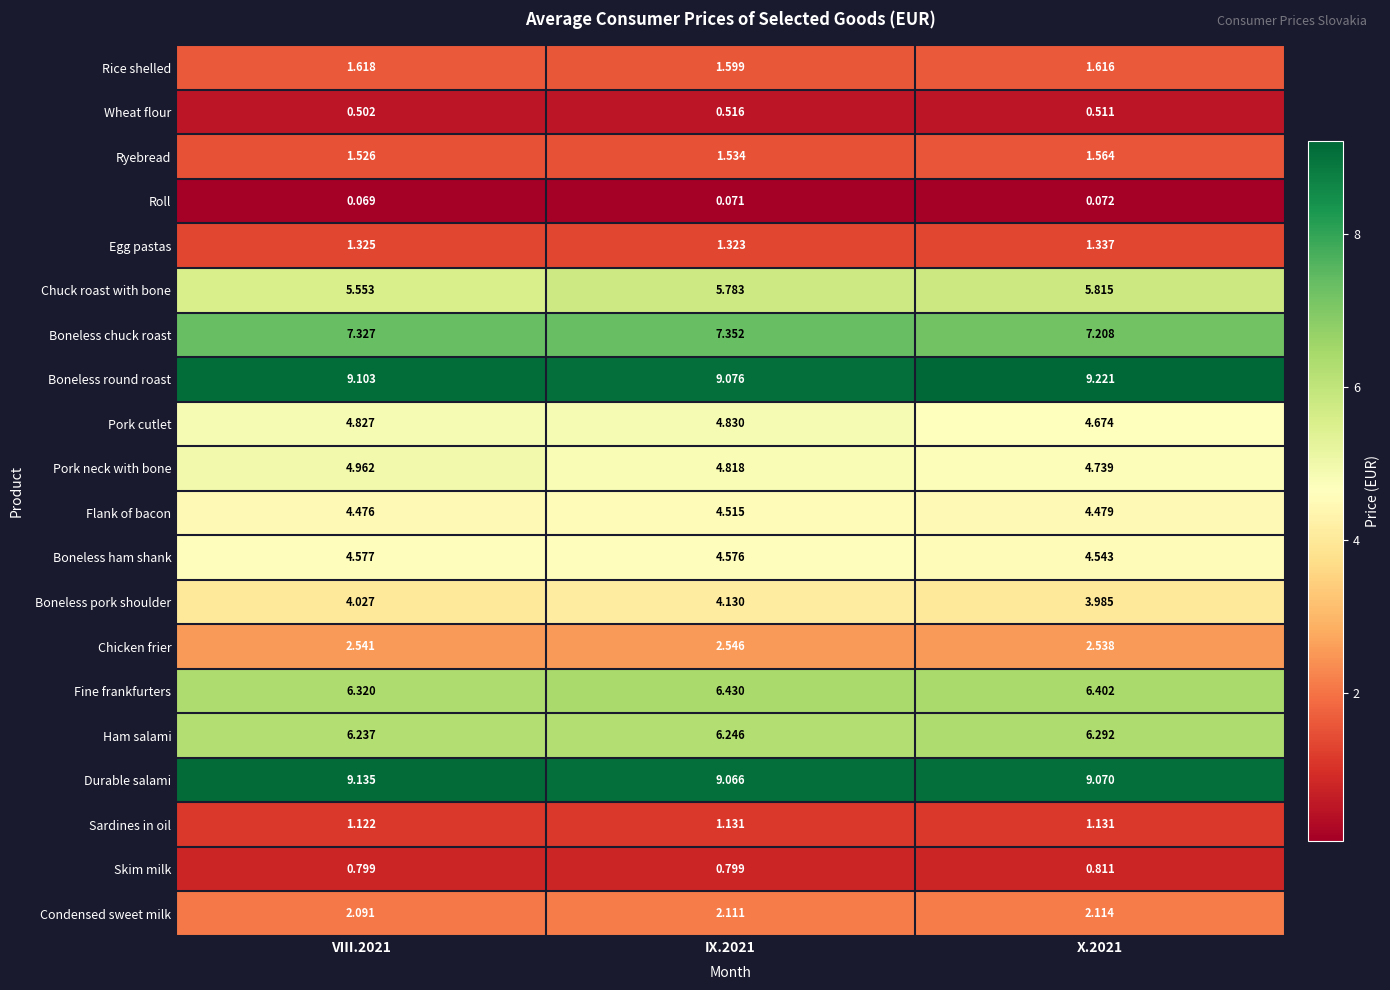

Is the value of Condensed sweet milk at IX.2021 greater than the value of Flank of bacon at X.2021?

No